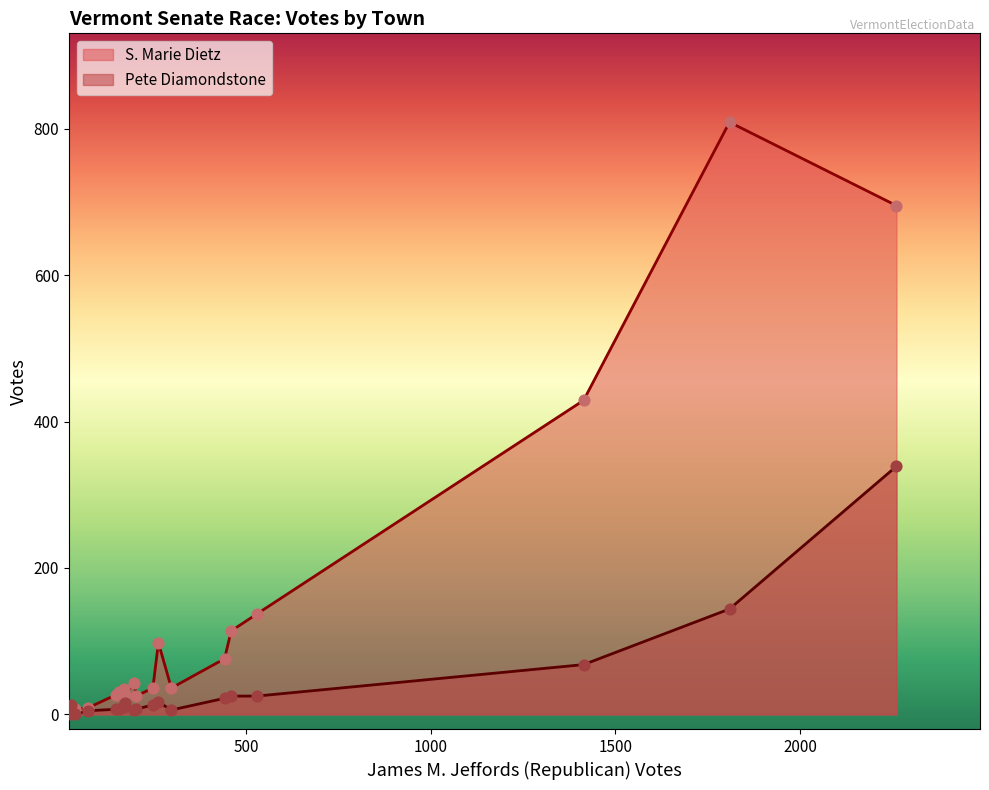

Which series contains the lowest Y value?

Pete Diamondstone